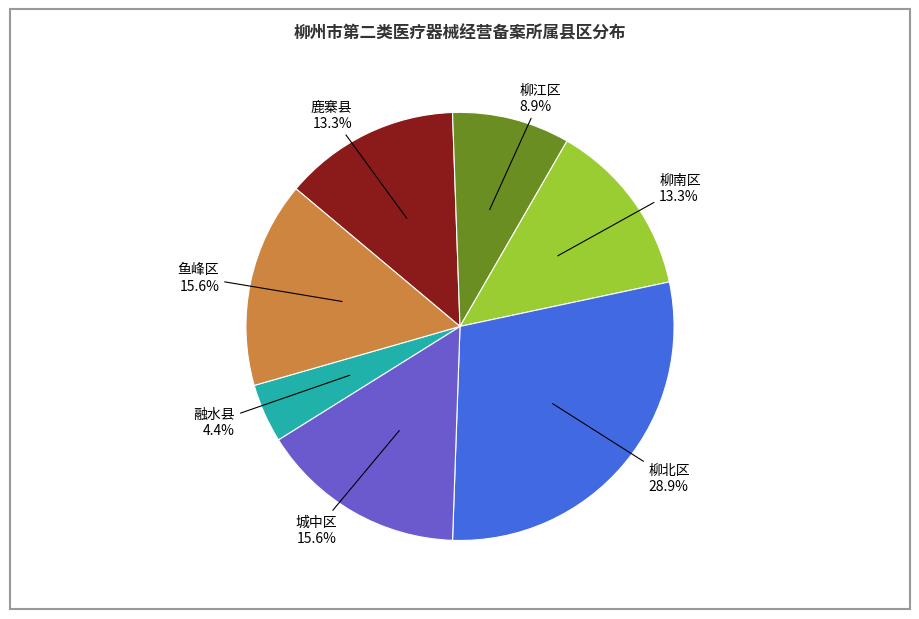

What percentage is the 柳北区 slice, to the nearest percent?

29%